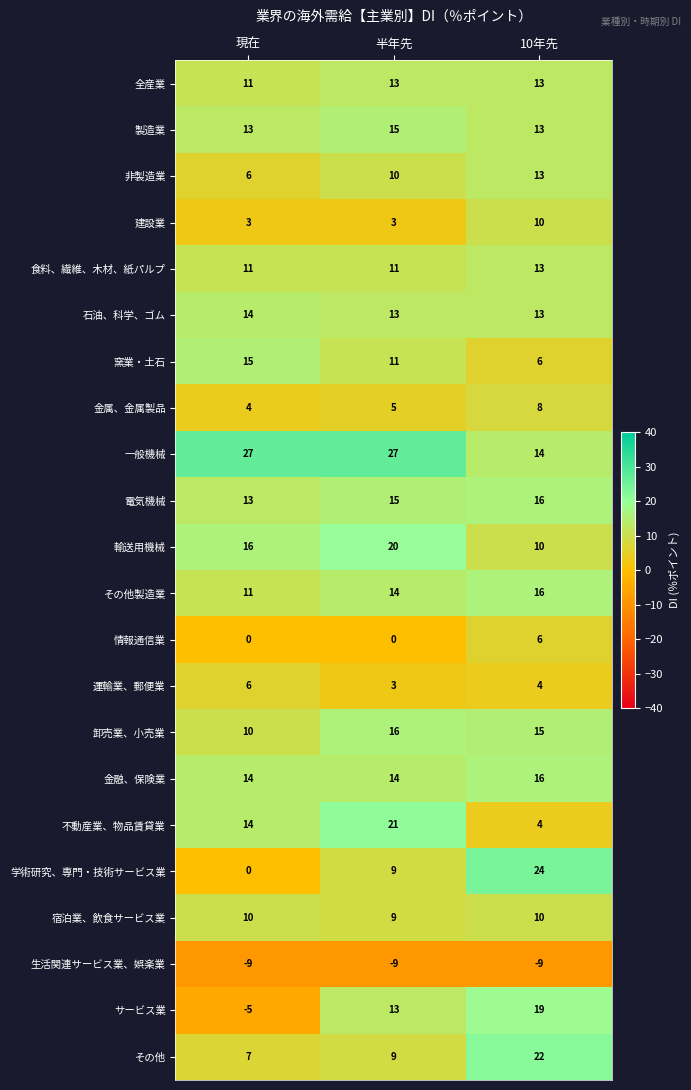

Which series has the largest total across all categories?

一般機械